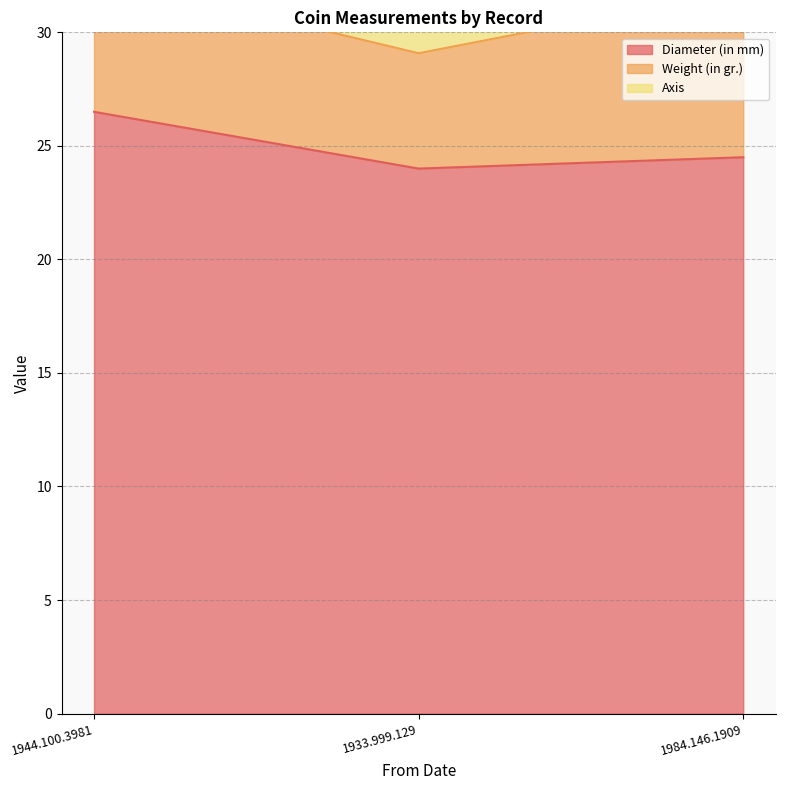

What is the difference between the highest and lowest values at 1933.999.129?

10.1